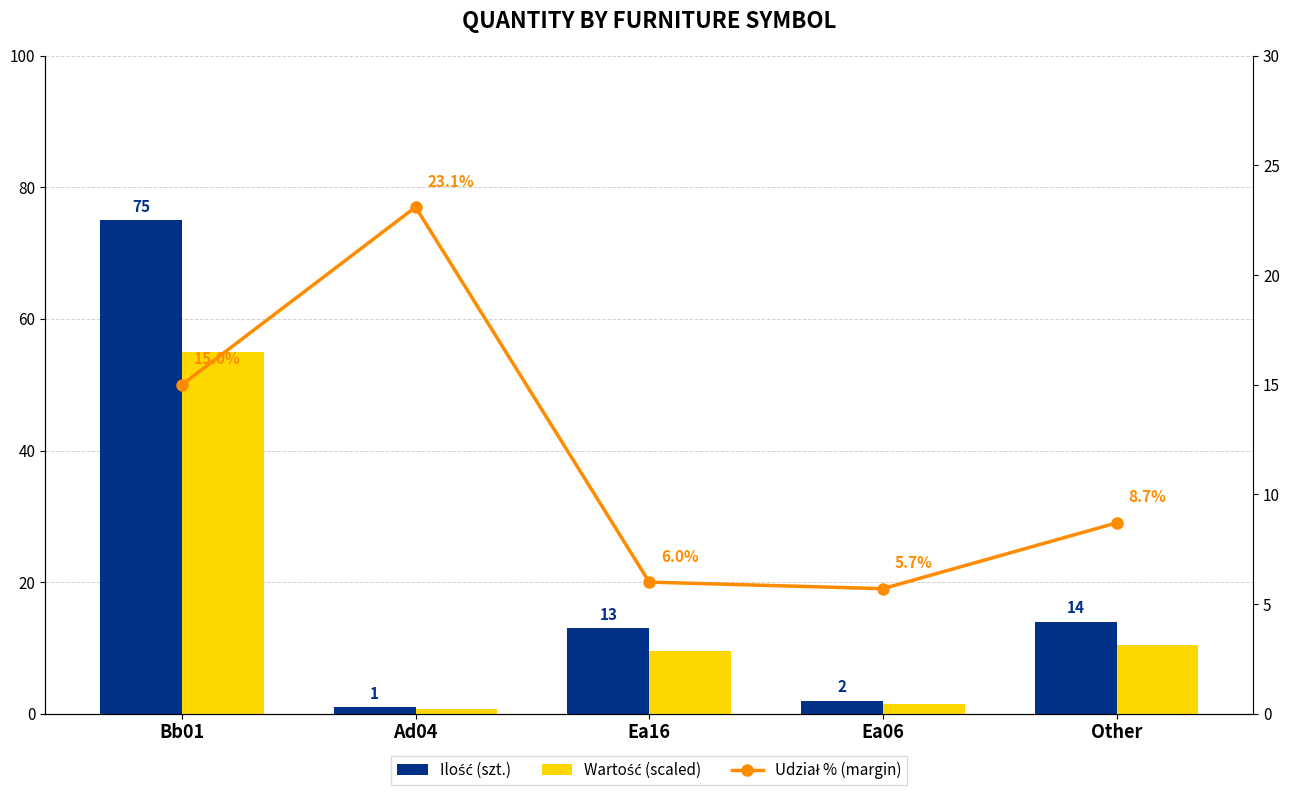

What is the total value across all series at Ea06?

9.2